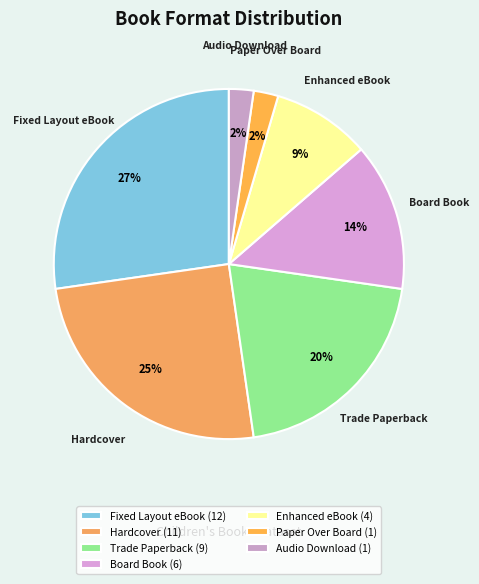

How many segments does this pie chart have?

7